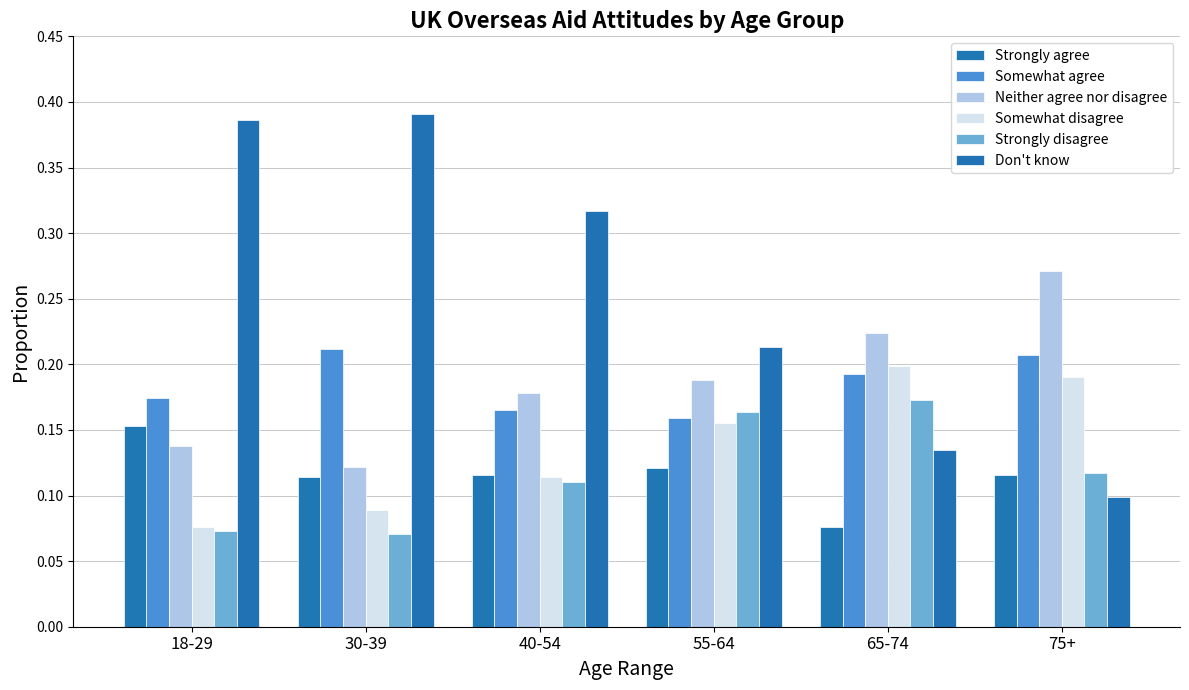

Between 55-64 and 75+, which series saw the biggest shift?

Don't know